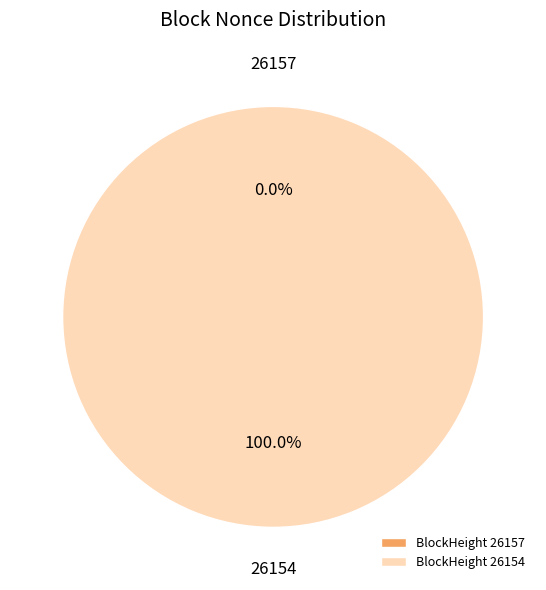

Is 26157 the majority of the pie?

No